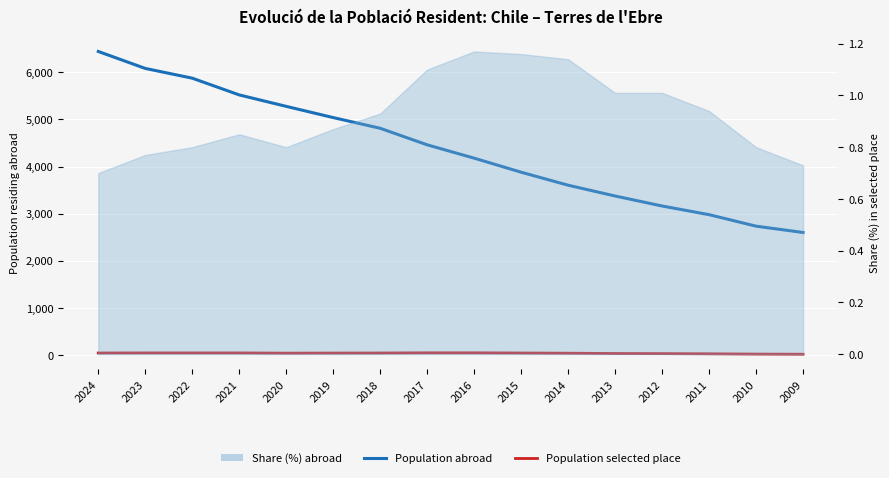

The Population selected place series shows 22 at 2010. True or false?

True